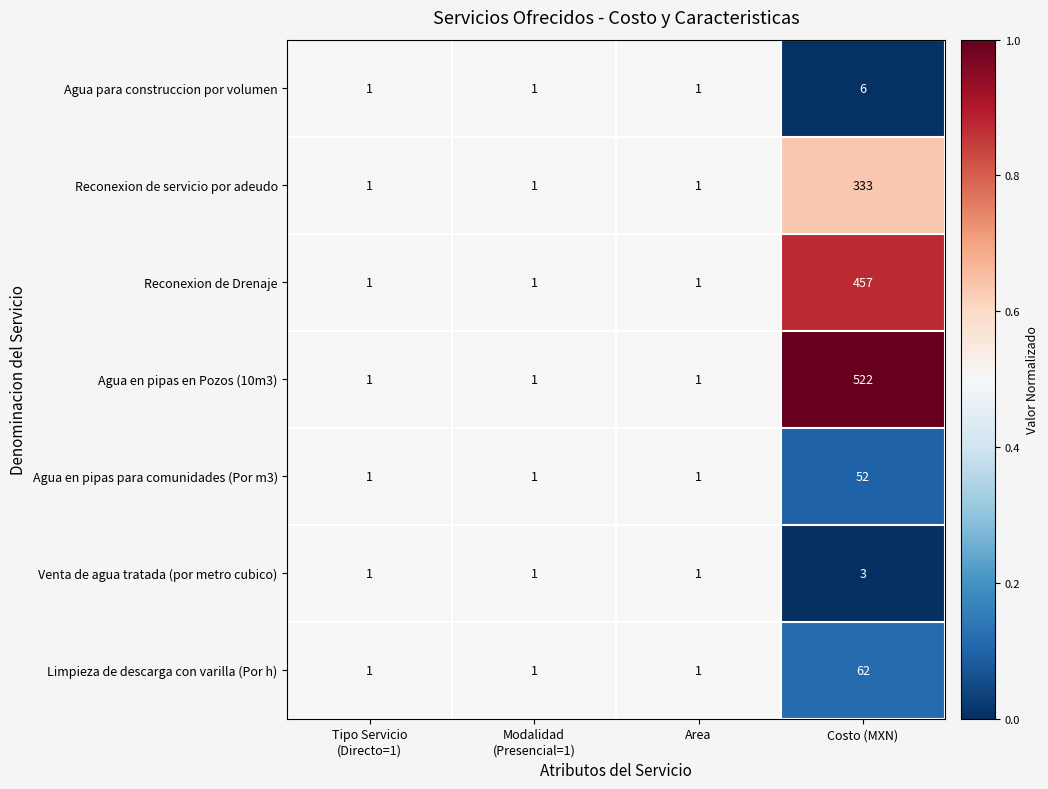

At which category is the sum across all series the highest?

Costo (MXN)